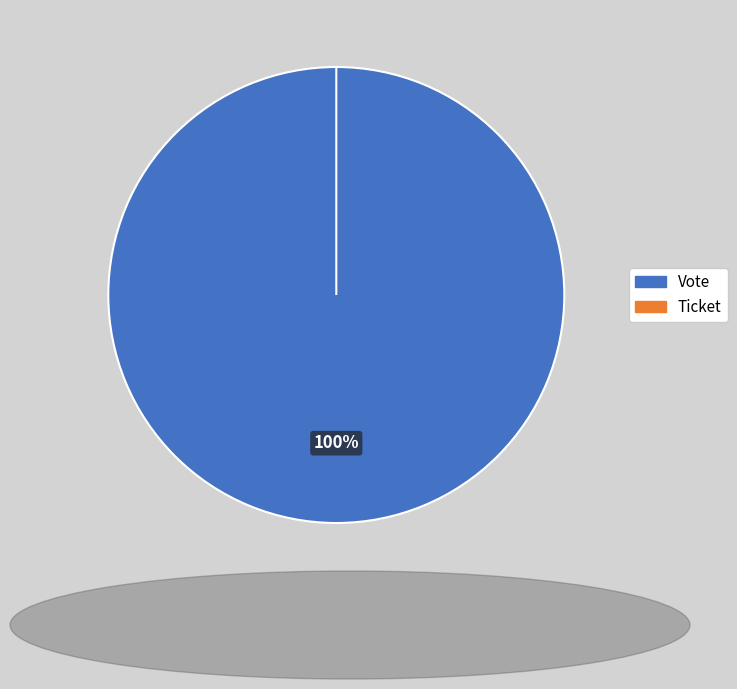

Rank the categories by value from highest to lowest.

Vote, Ticket